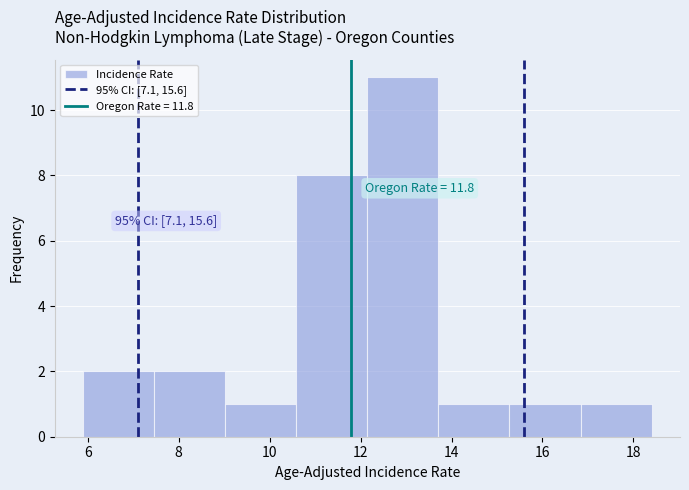

Over which range of the x-axis is the bar tallest?

12.2 to 13.8